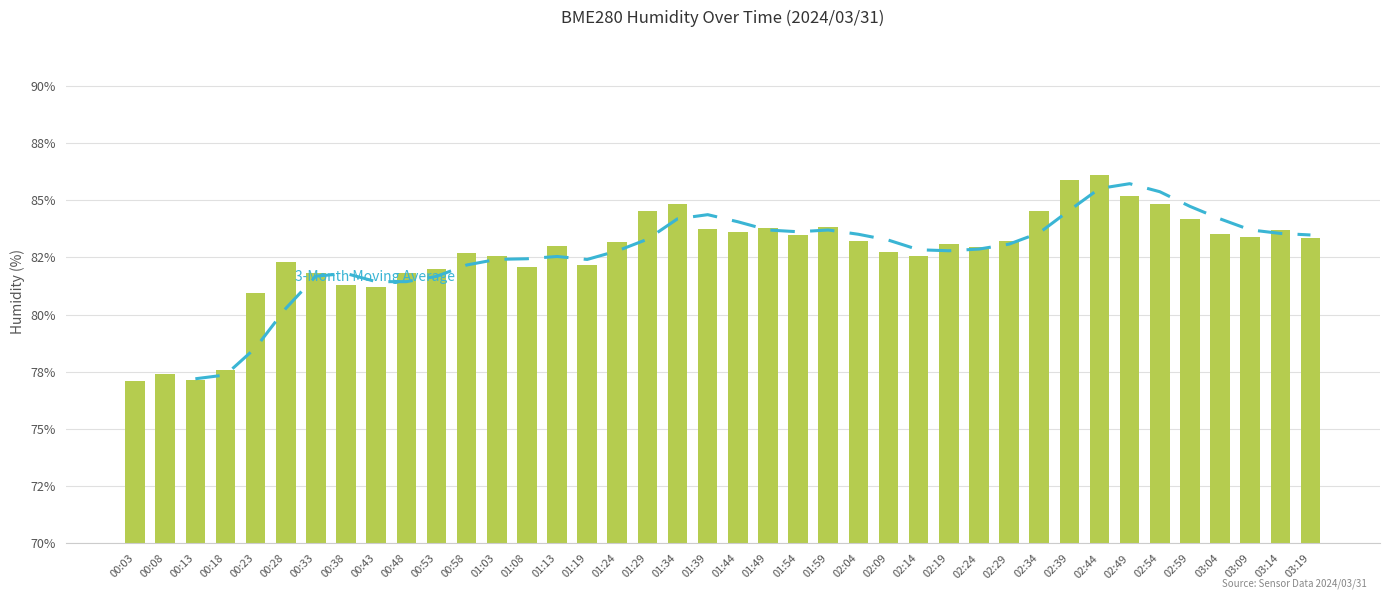

What position from the right is 00:58?

29